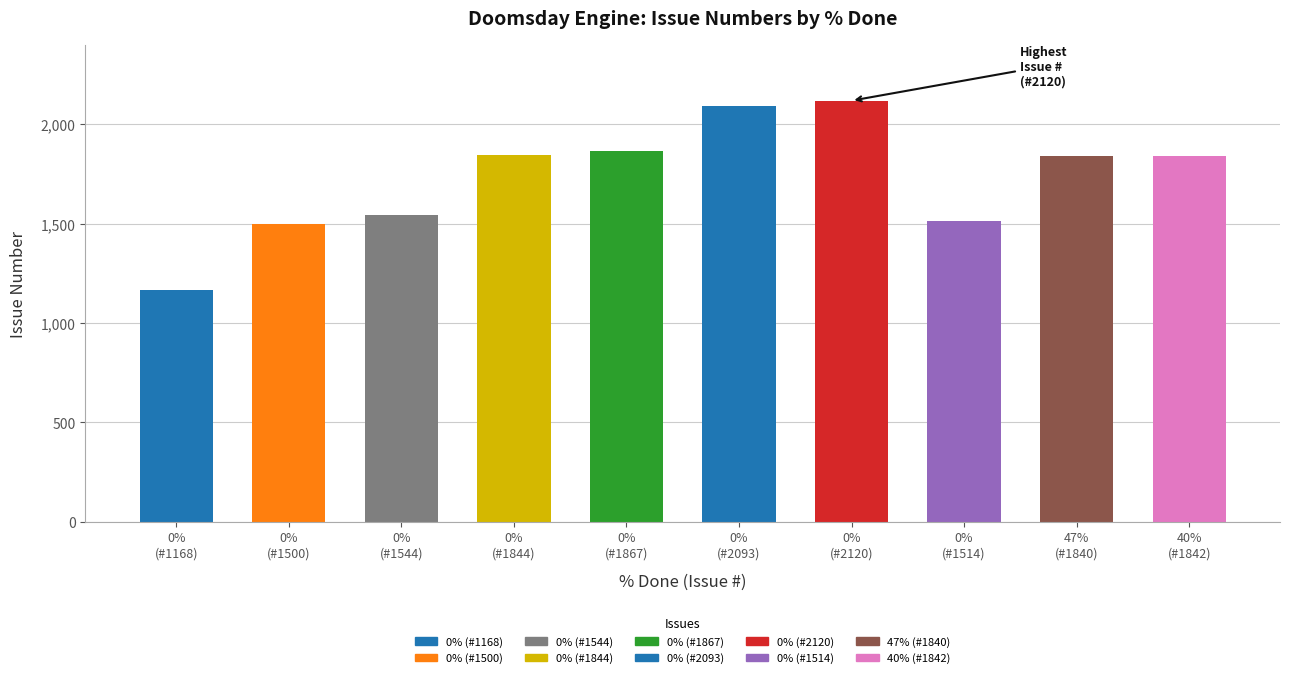

Is it true that the value at 0%
(#1500) is 1500?

True